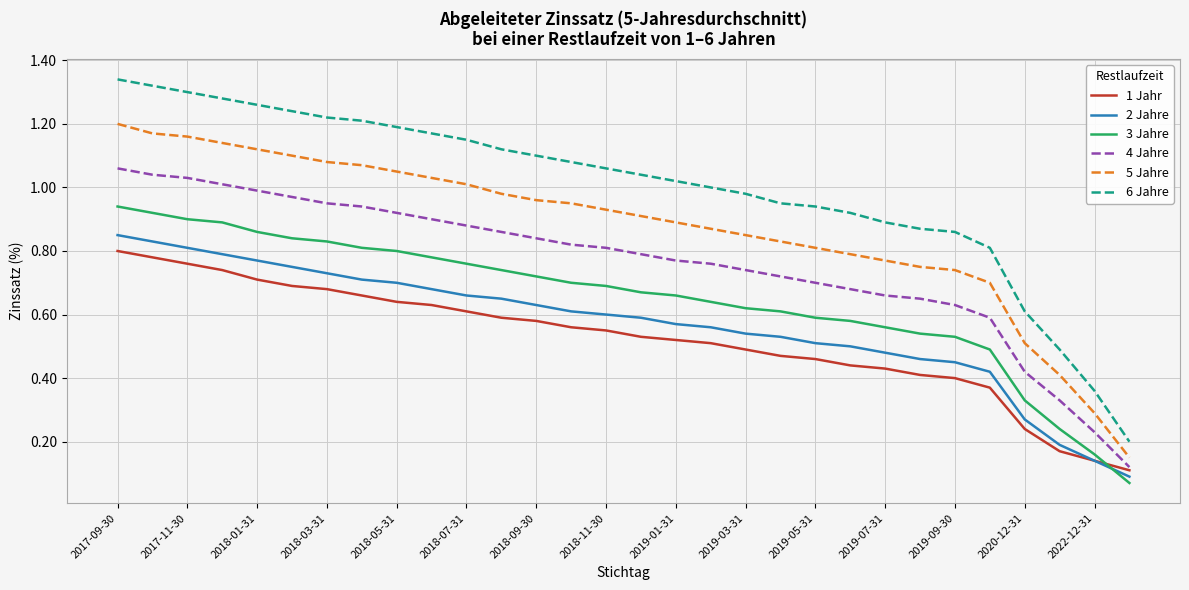

Which series has the largest total across all categories?

6 Jahre